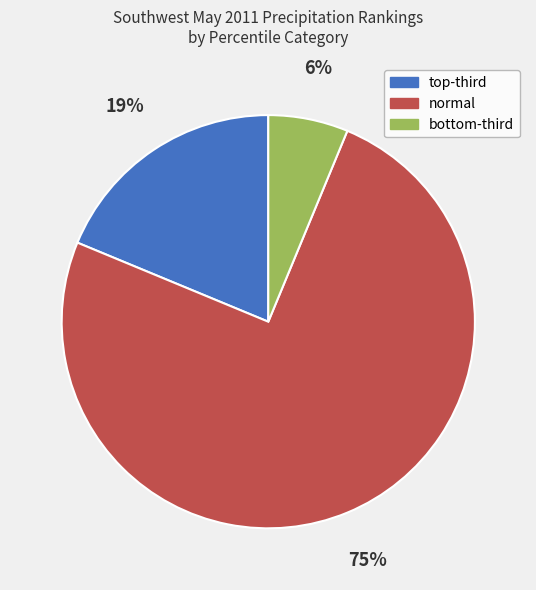

Rank the categories by value from lowest to highest.

bottom-third, top-third, normal